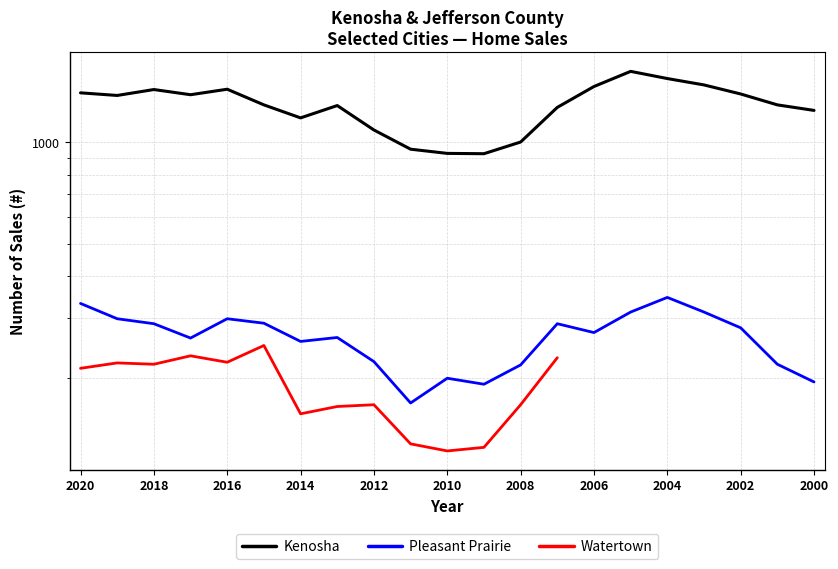

What is the difference between the Kenosha values at 2018 and 2000?

191